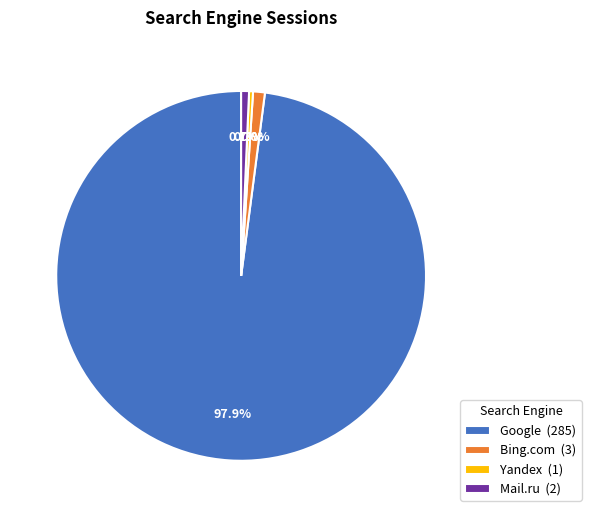

How many slices are in this pie chart?

4